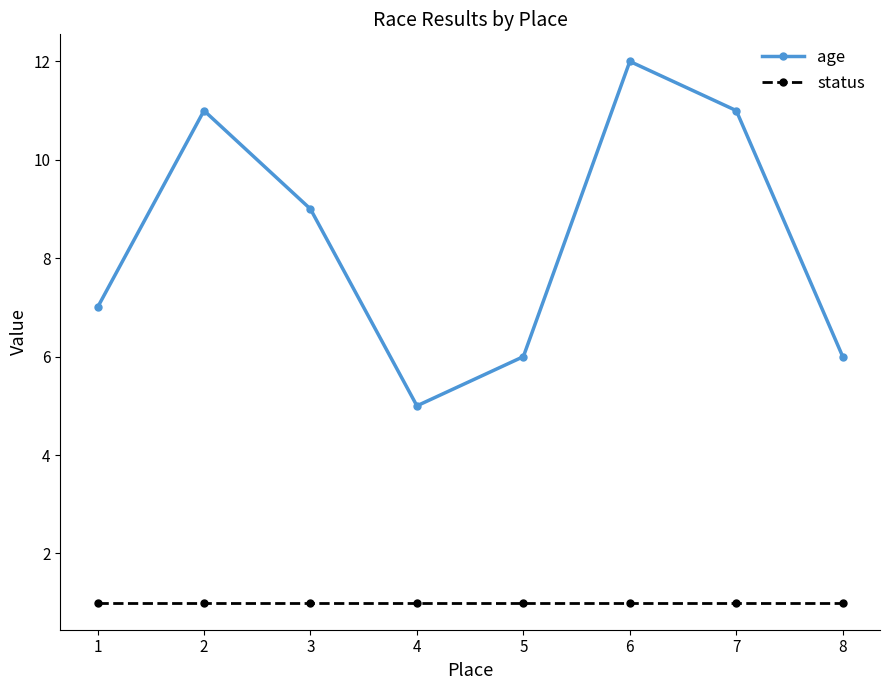

Which series has the largest total across all categories?

age